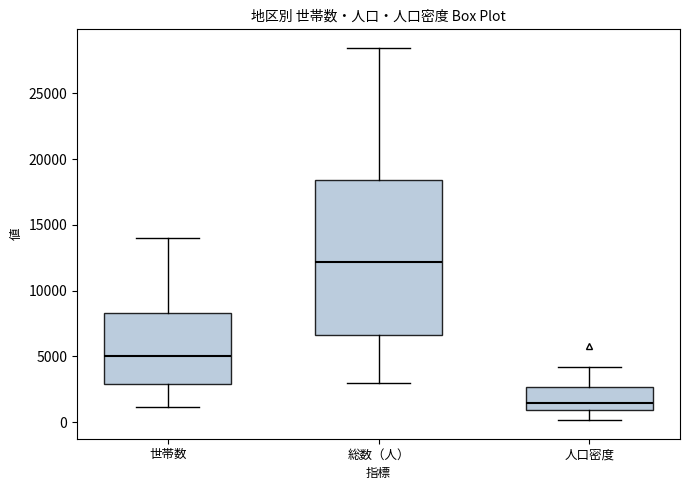

Where does the upper whisker of the box for 総数（人） end on the y-axis? The values are not printed on the chart, so give them approximately, as read against the axis.

28500